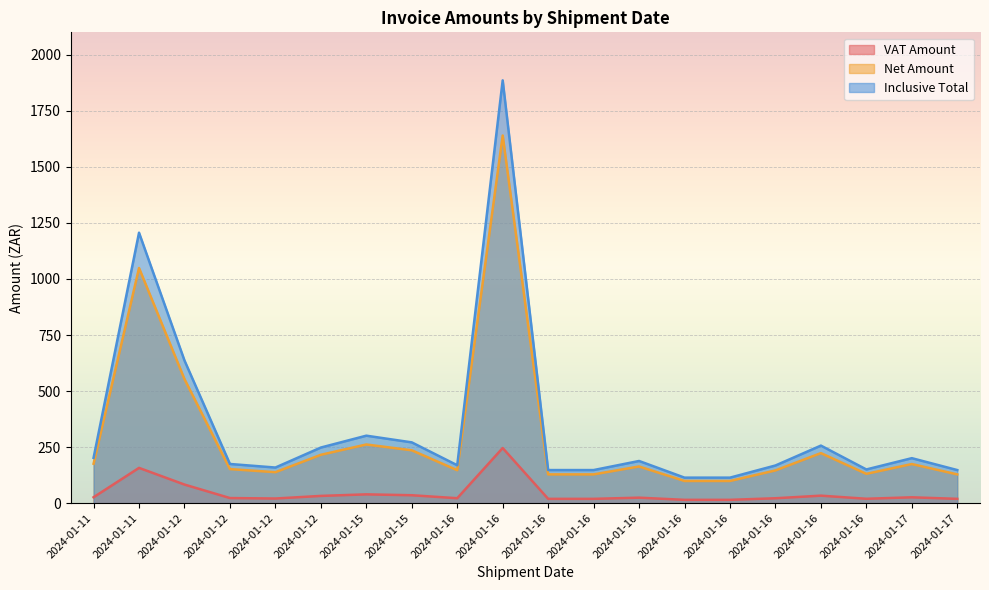

At which category is the sum across all series the highest?

2024-01-16